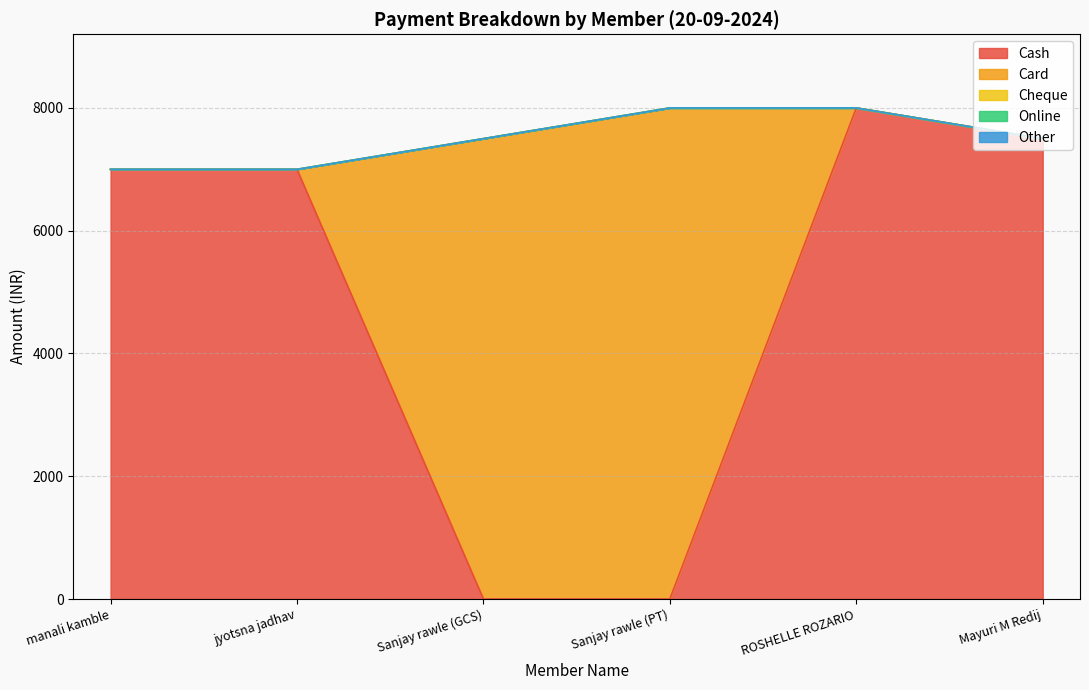

Which series changed the most between manali kamble and Mayuri M Redij?

Cash